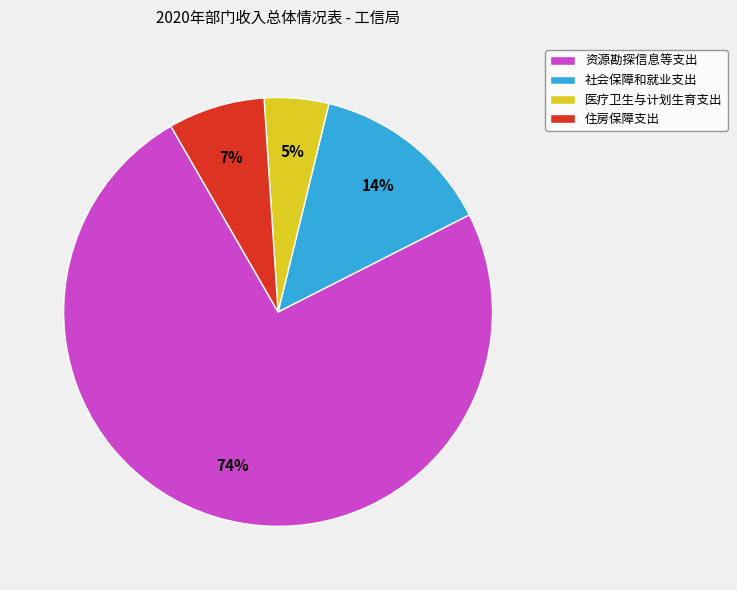

To the nearest percent, what is the combined percentage of 医疗卫生与计划生育支出 and 社会保障和就业支出?

19%